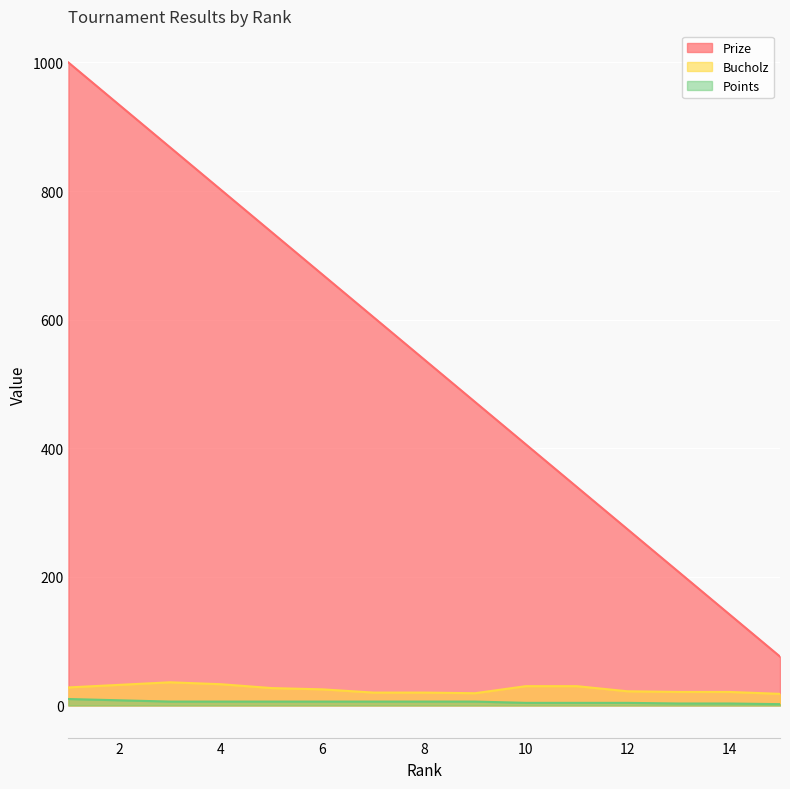

The Prize series shows 340 at 11. True or false?

True